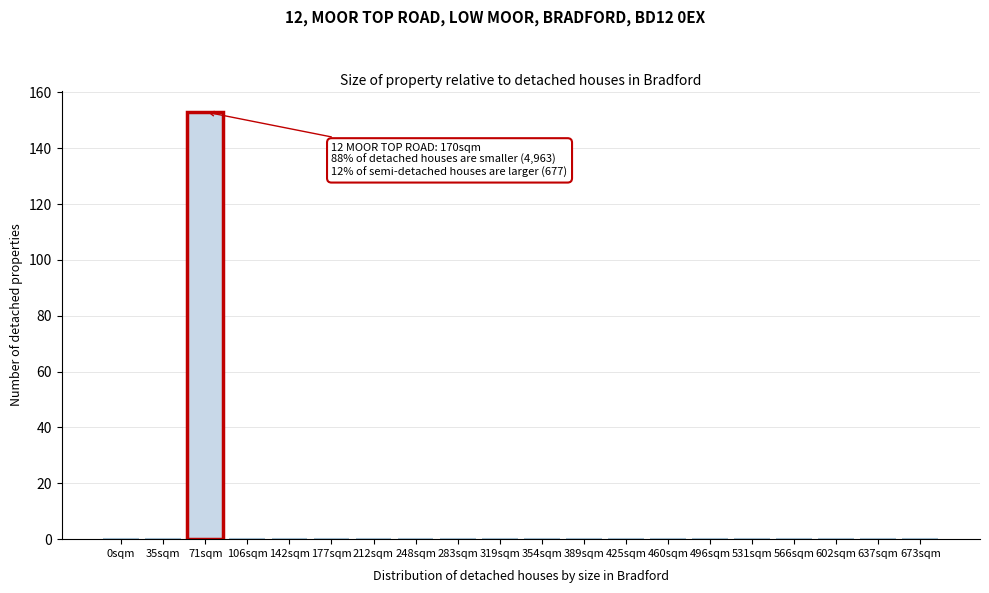

Reading right to left, list all the values displayed in this chart.

673sqm=0	637sqm=0	602sqm=0	566sqm=0	531sqm=0	496sqm=0	460sqm=0	425sqm=0	389sqm=0	354sqm=0	319sqm=0	283sqm=0	248sqm=0	212sqm=0	177sqm=0	142sqm=0	106sqm=0	71sqm=153	35sqm=0	0sqm=0